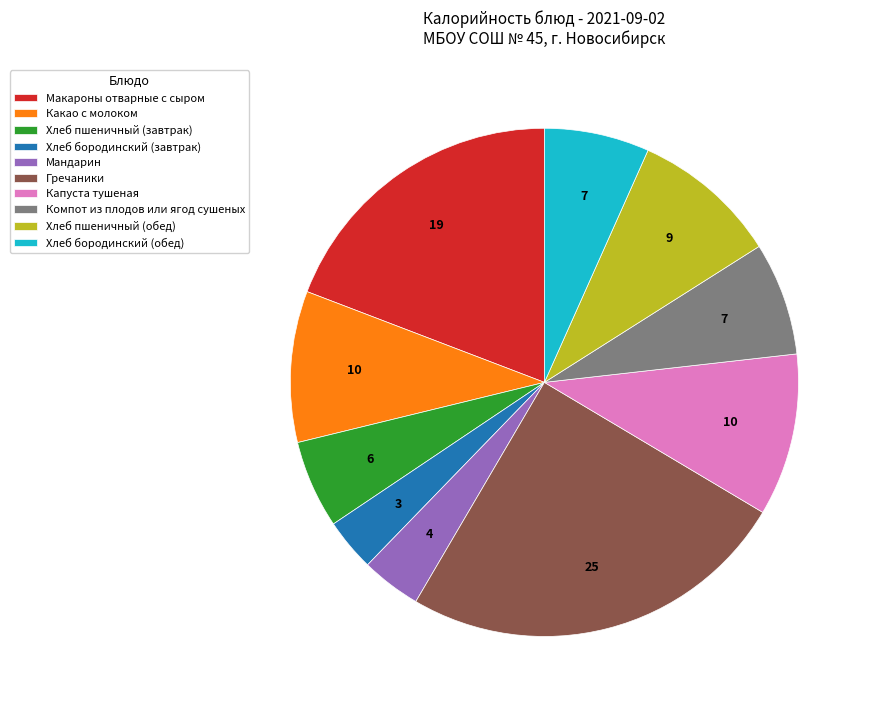

Does Хлеб бородинский (обед) represent more than half of the total?

No